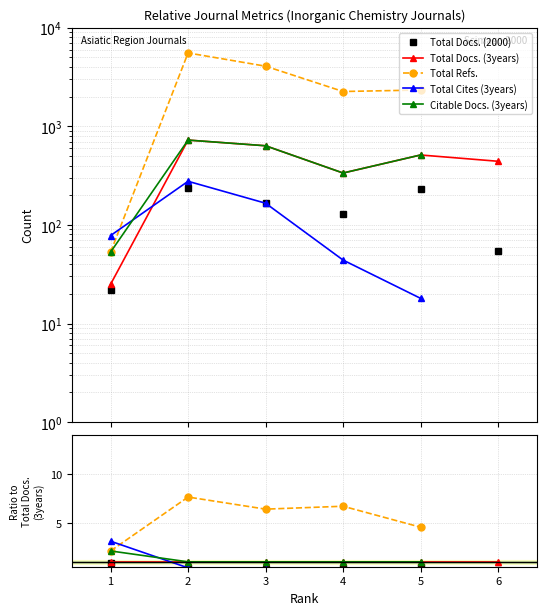

How many interior local valleys does the Total Docs. (2000) series have?

1